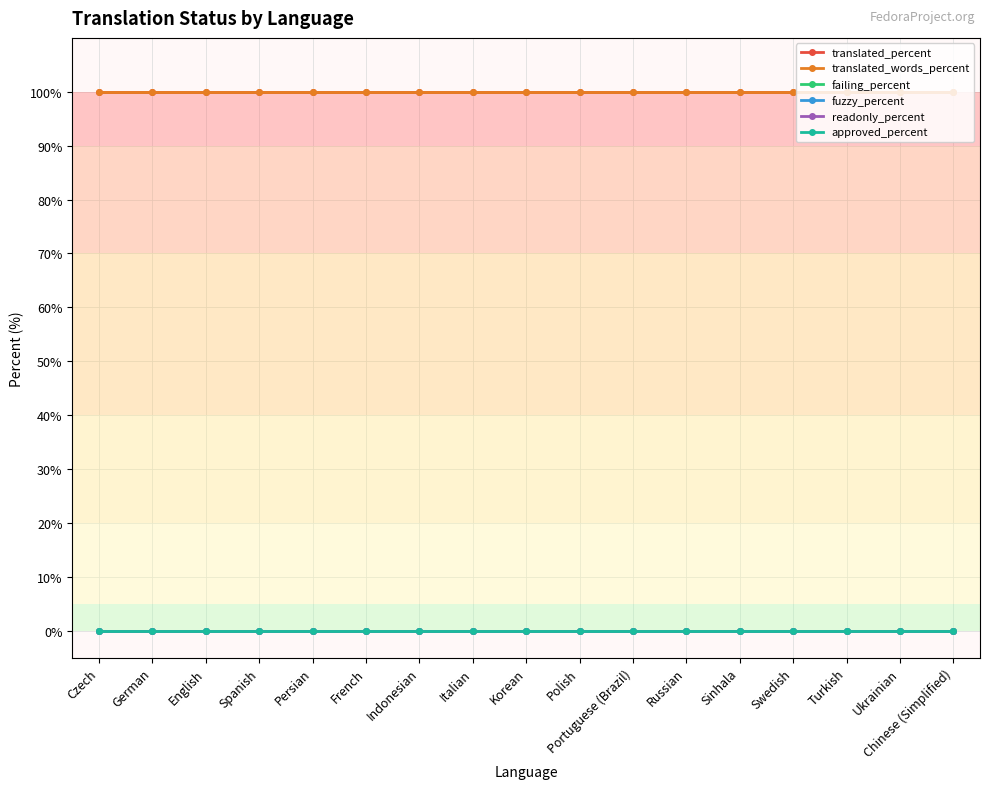

Does the chart have visible grid lines?

Yes